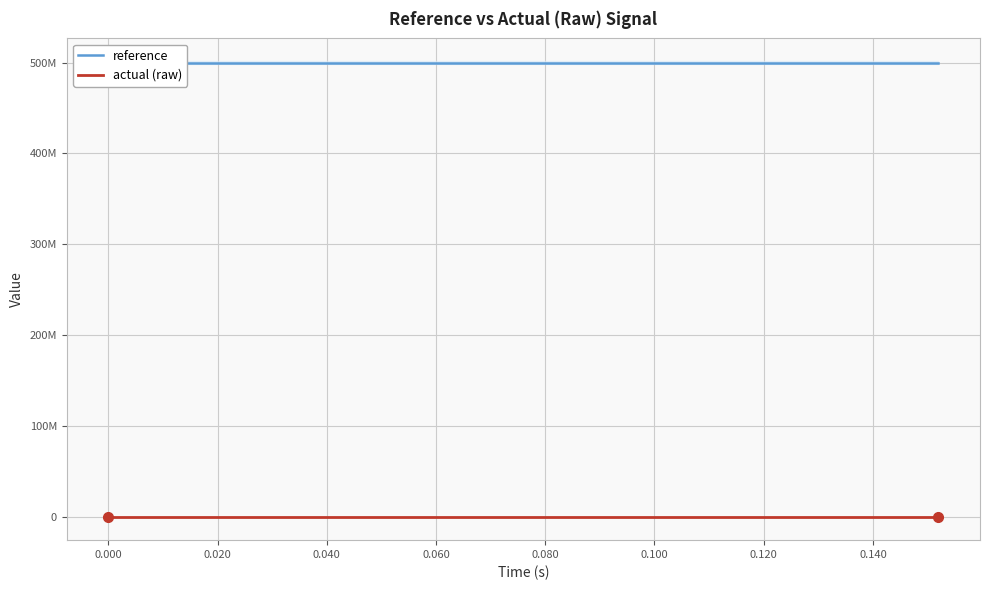

What is the label of the 12th point from the right?

0.140